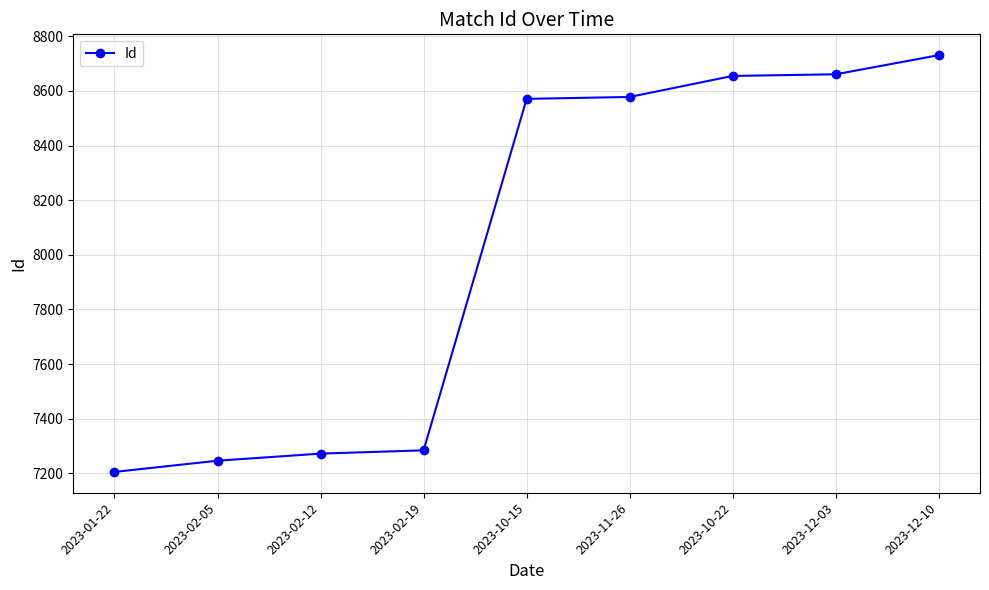

Which has a higher value, 2023-02-19 or 2023-02-05?

2023-02-19